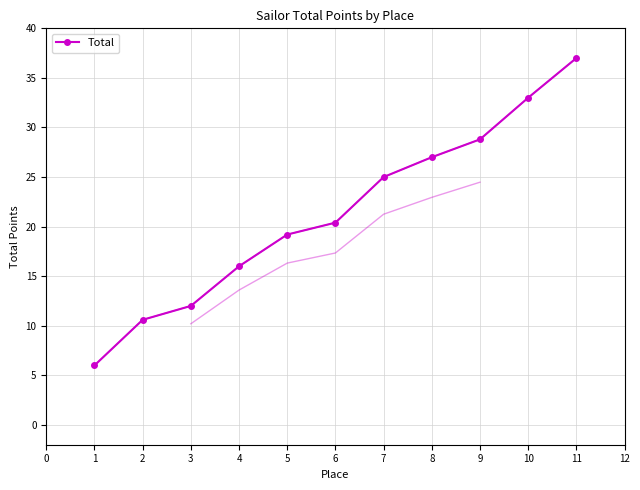

The Total series shows 4.9 at 3. True or false?

False